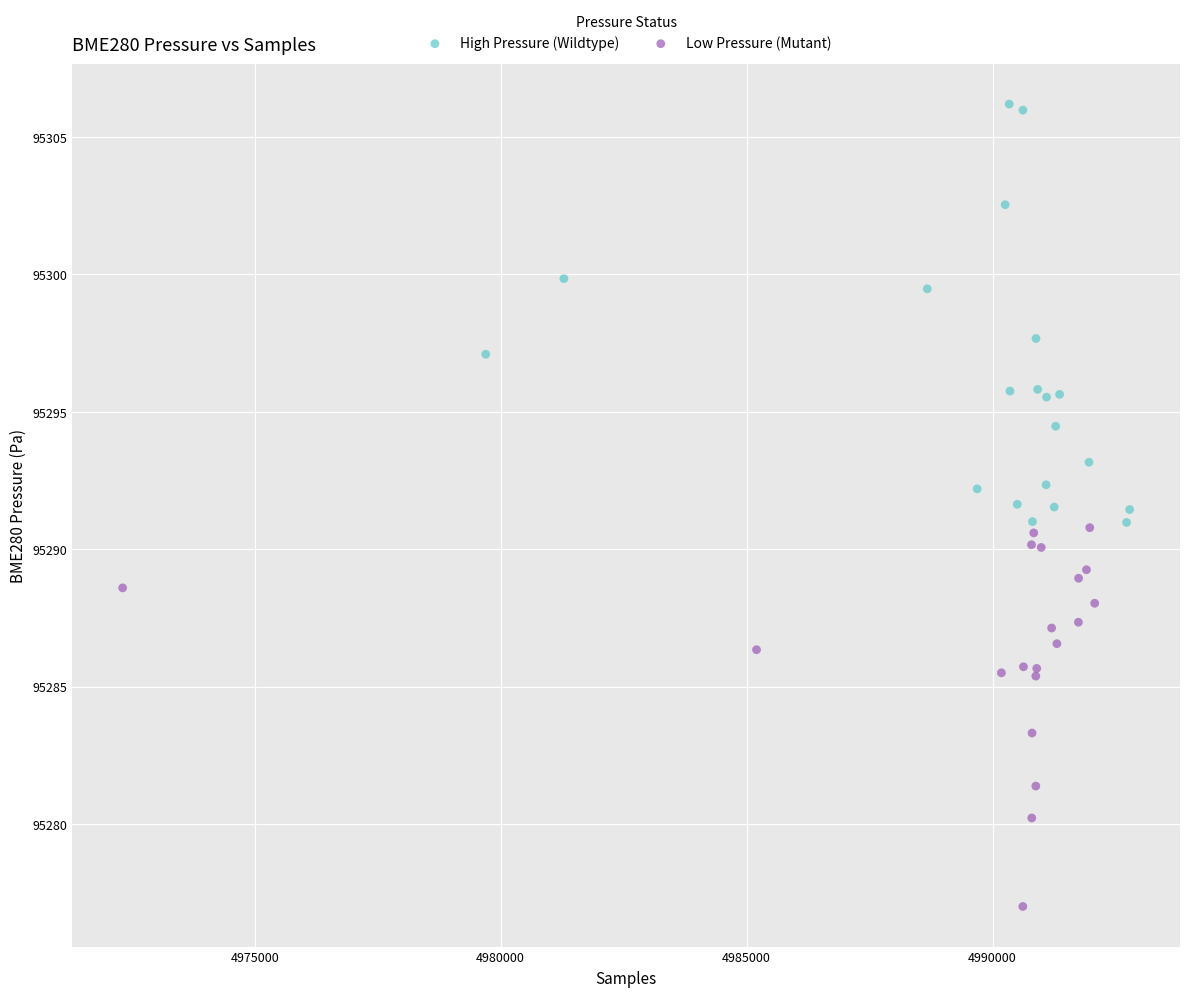

Which series reaches the maximum Y coordinate?

High Pressure (Wildtype)